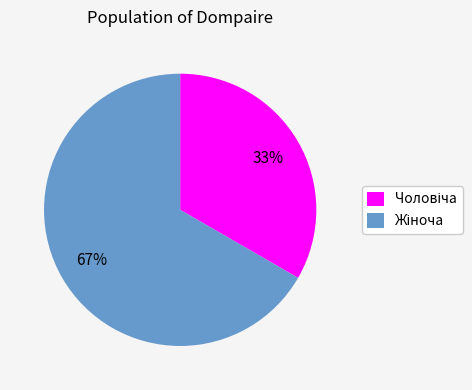

To the nearest percent, what is the average slice percentage?

50%